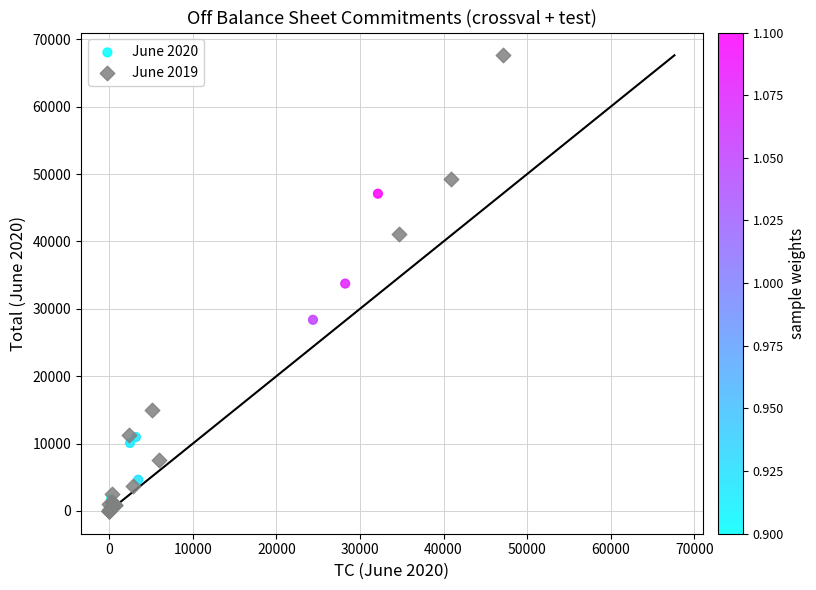

Which series has the largest Y range (max minus min)?

June 2019